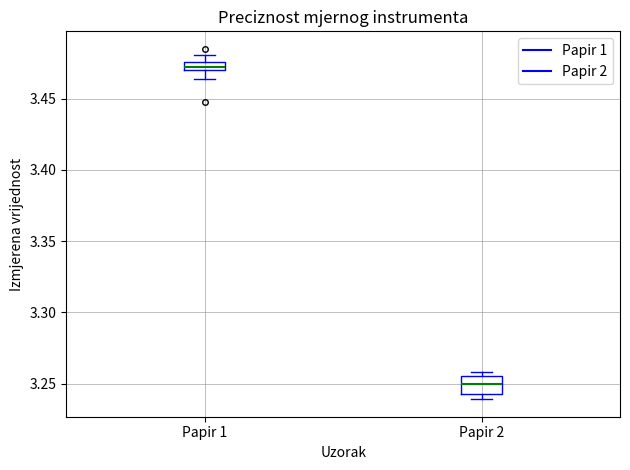

Which box's median line is the highest?

Papir 1